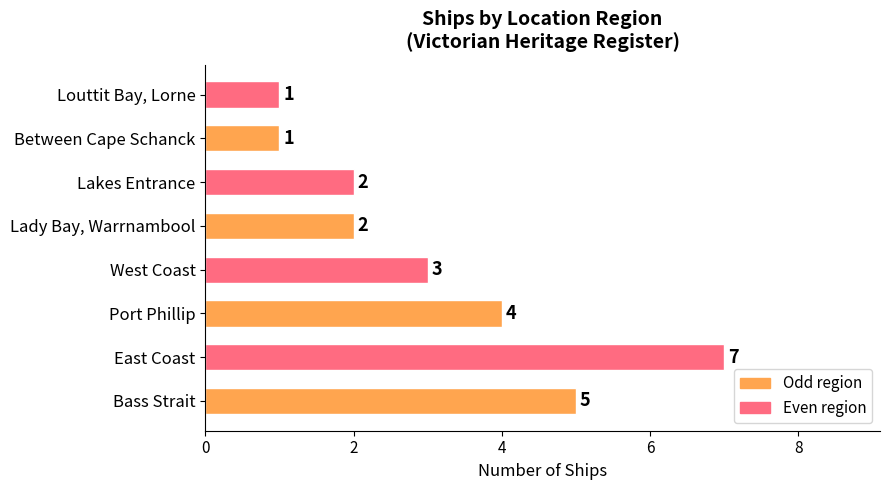

Is it true that the value at West Coast is 3?

True